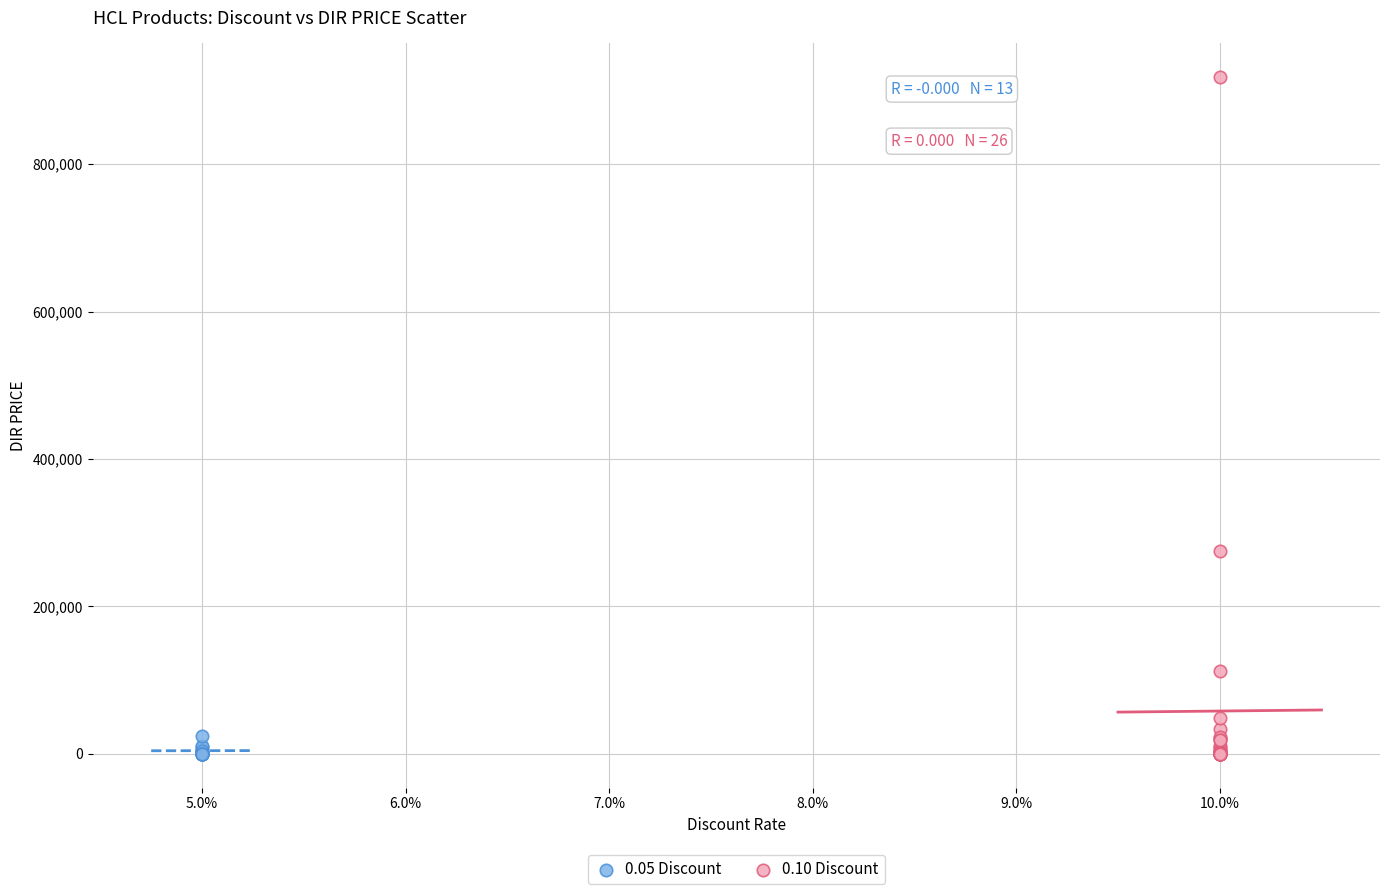

Which series contains the highest Y value?

0.10 Discount